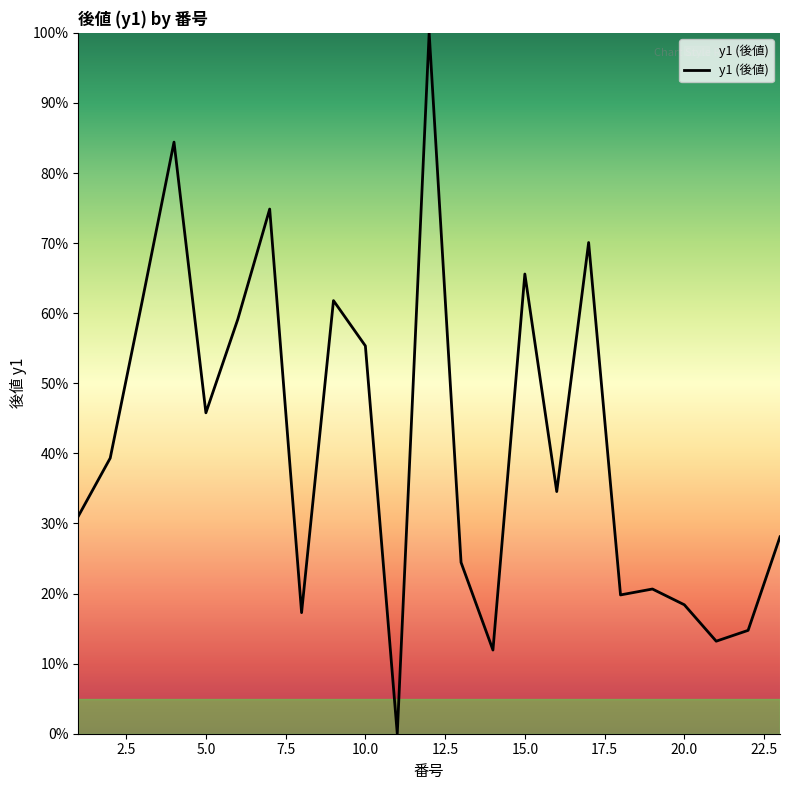

What is the difference between the maximum and minimum values?

100.0